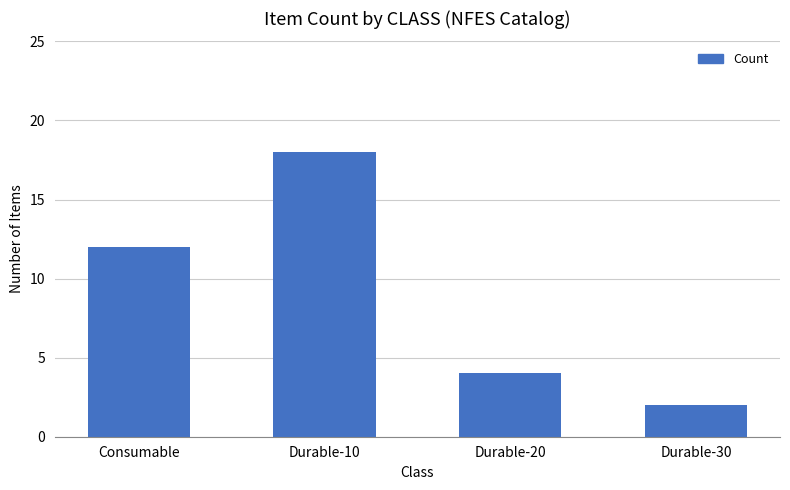

What is the maximum value shown in the chart?

18